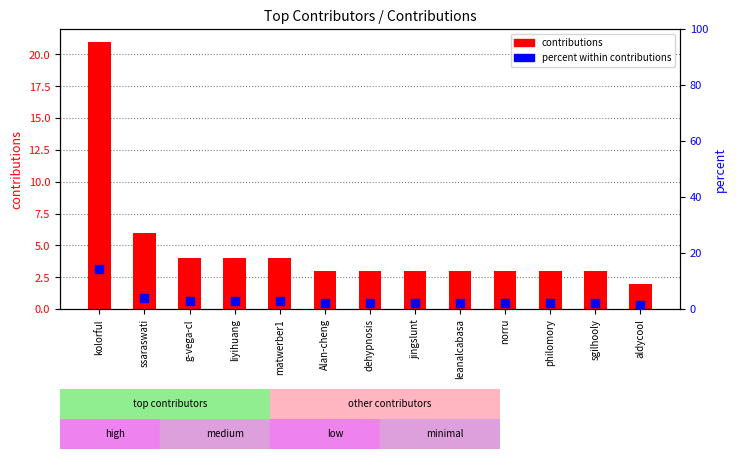

What are all the series names shown in the legend?

contributions, percent within contributions